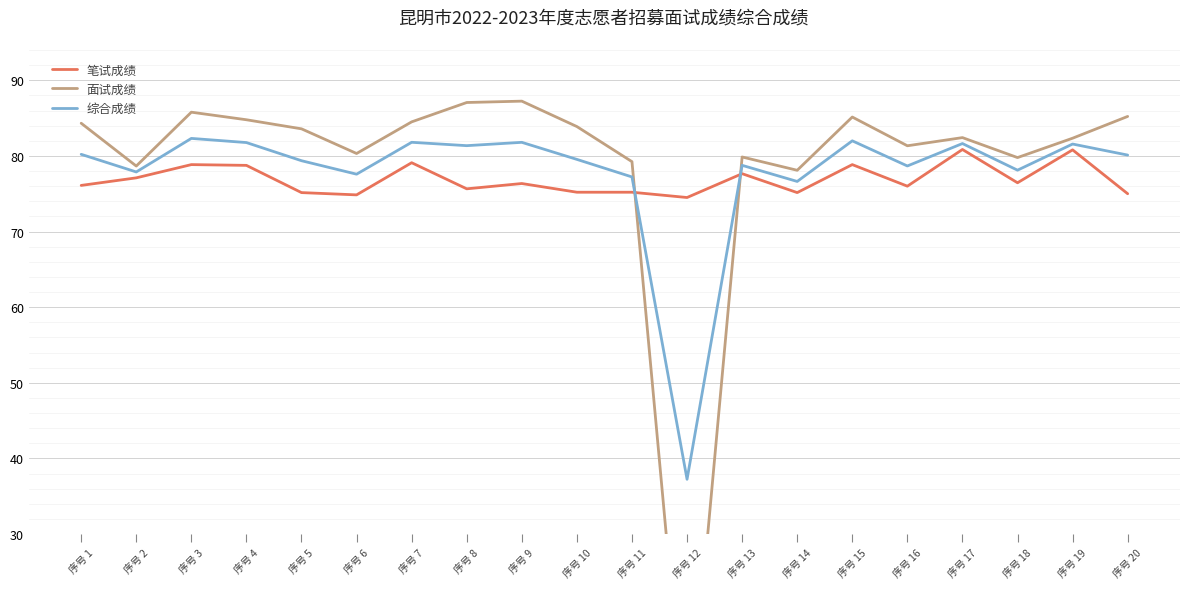

Reading right to left, extract all data points from this chart.

笔试成绩: 序号 20=75.0	序号 19=80.8	序号 18=76.5	序号 17=80.8	序号 16=76.0	序号 15=78.8	序号 14=75.2	序号 13=77.7	序号 12=74.5	序号 11=75.2	序号 10=75.2	序号 9=76.3	序号 8=75.7	序号 7=79.1	序号 6=74.8	序号 5=75.2	序号 4=78.8	序号 3=78.8	序号 2=77.1	序号 1=76.1
面试成绩: 序号 20=85.2	序号 19=82.3	序号 18=79.8	序号 17=82.4	序号 16=81.3	序号 15=85.1	序号 14=78.1	序号 13=79.9	序号 12=0.0	序号 11=79.2	序号 10=83.9	序号 9=87.2	序号 8=87.1	序号 7=84.5	序号 6=80.3	序号 5=83.6	序号 4=84.8	序号 3=85.8	序号 2=78.7	序号 1=84.3
综合成绩: 序号 20=80.1	序号 19=81.6	序号 18=78.1	序号 17=81.6	序号 16=78.7	序号 15=82.0	序号 14=76.6	序号 13=78.8	序号 12=37.2	序号 11=77.2	序号 10=79.5	序号 9=81.8	序号 8=81.4	序号 7=81.8	序号 6=77.6	序号 5=79.4	序号 4=81.8	序号 3=82.3	序号 2=77.9	序号 1=80.2